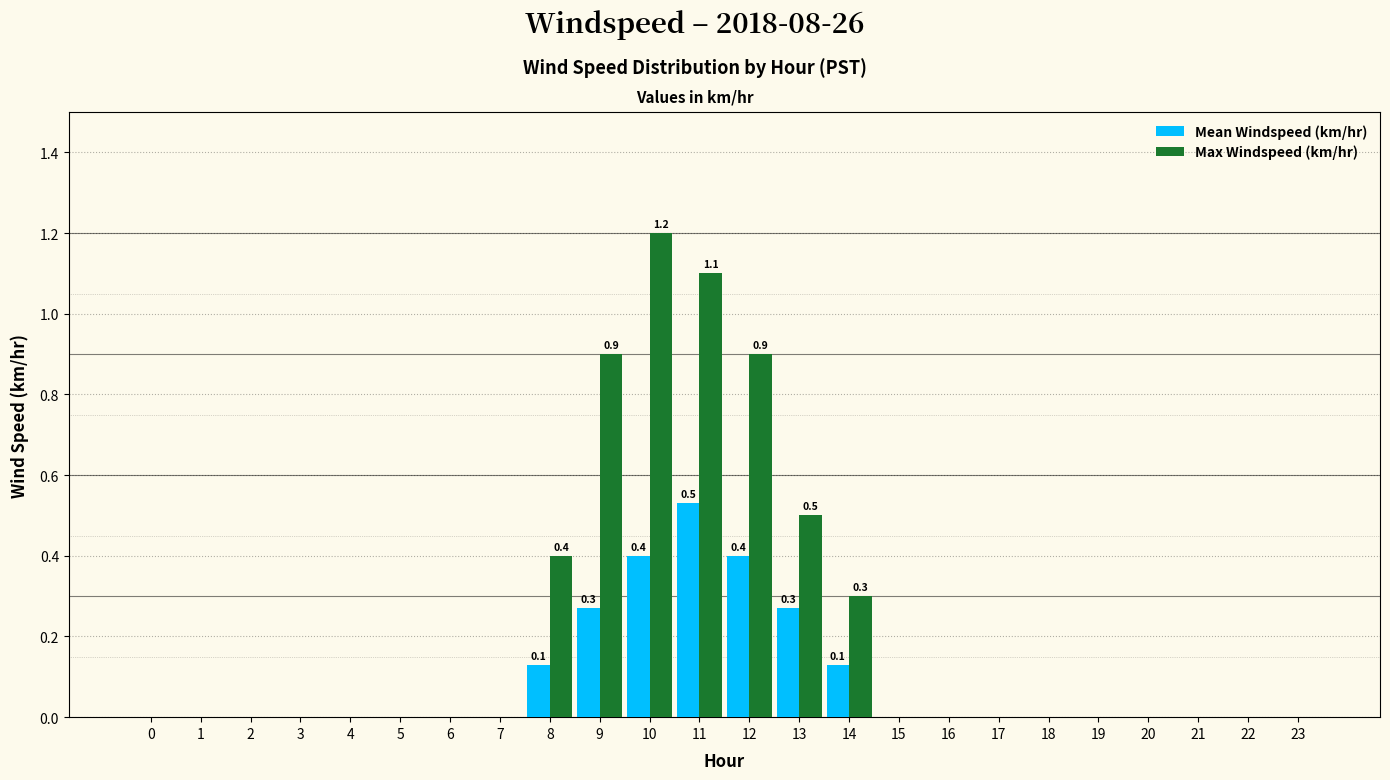

What is the total value across all series at 10?

1.6